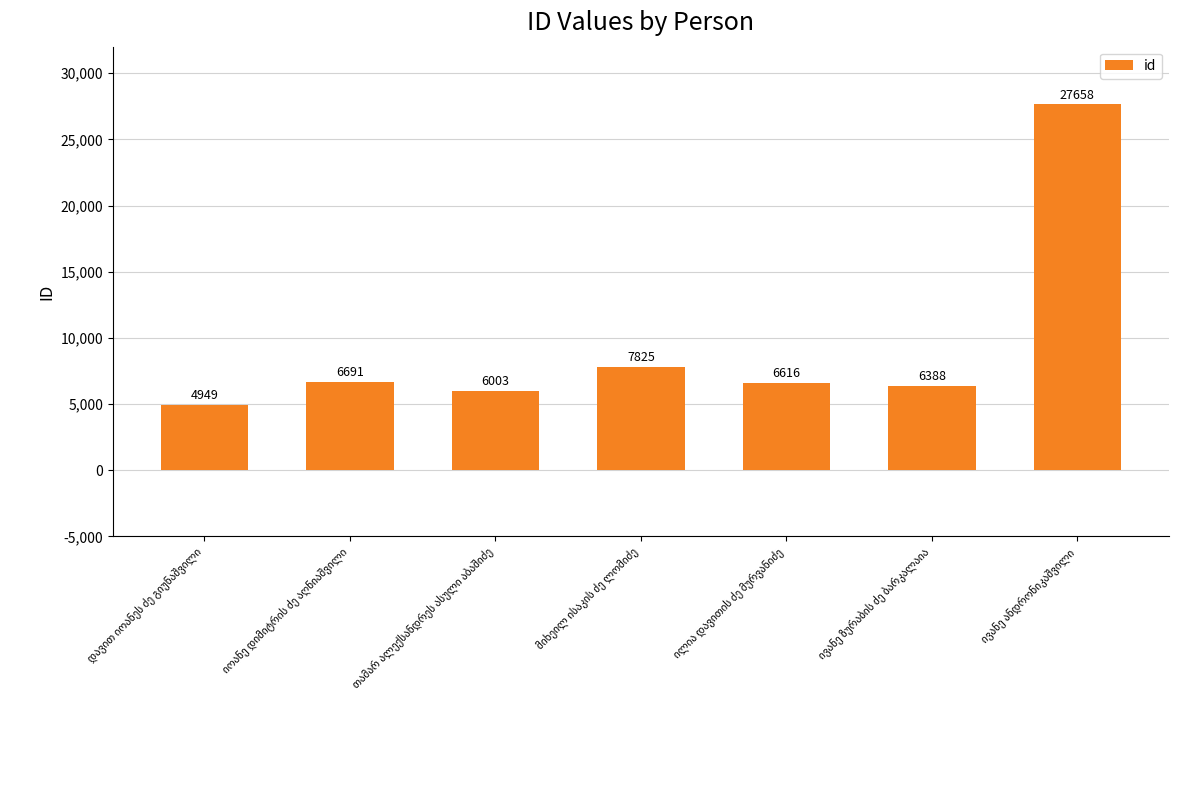

What is the value of the 1st bar from the left?

4949